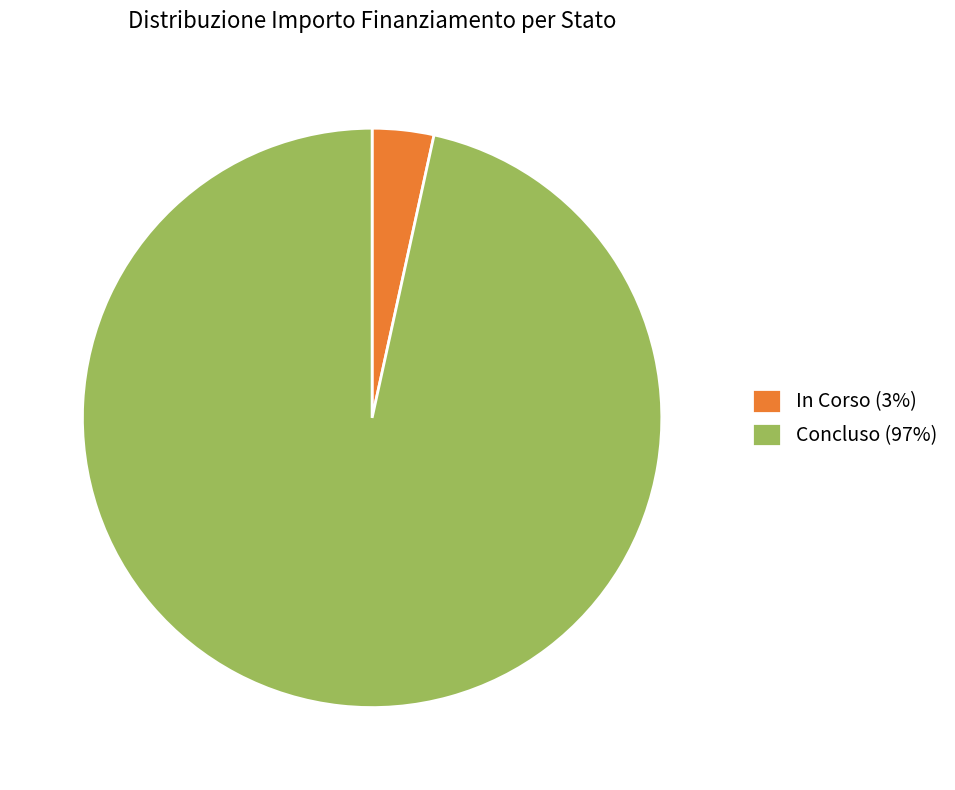

True or false: Concluso (97%) accounts for 97% of the total.

True